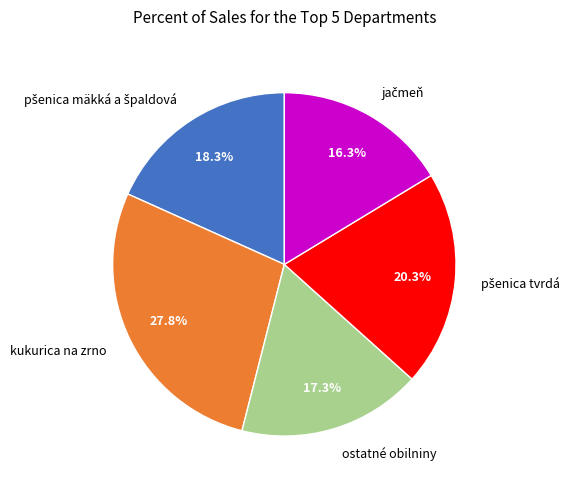

Between kukurica na zrno and ostatné obilniny, which is larger?

kukurica na zrno